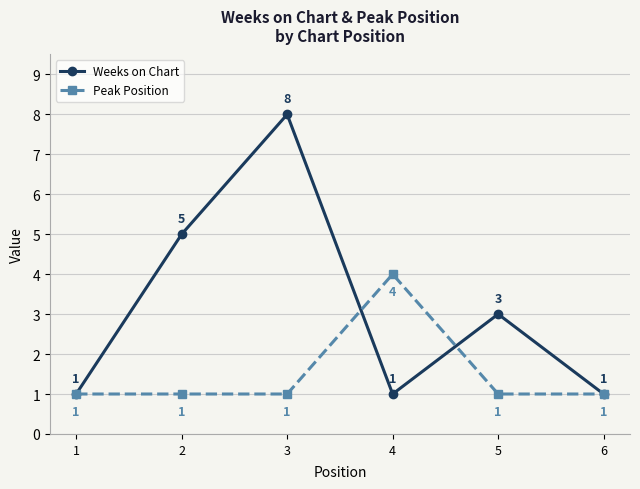

Reading left to right, transcribe all the data shown in this chart.

Weeks on Chart: 1=1	2=5	3=8	4=1	5=3	6=1
Peak Position: 1=1	2=1	3=1	4=4	5=1	6=1